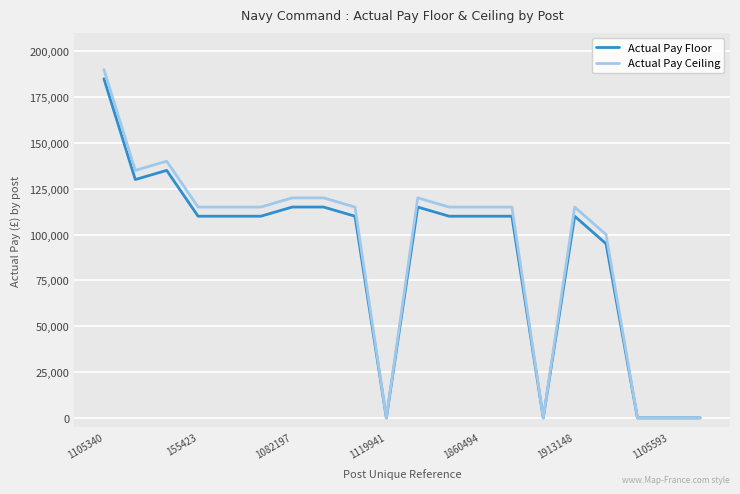

Which series has the widest spread of values?

Actual Pay Ceiling